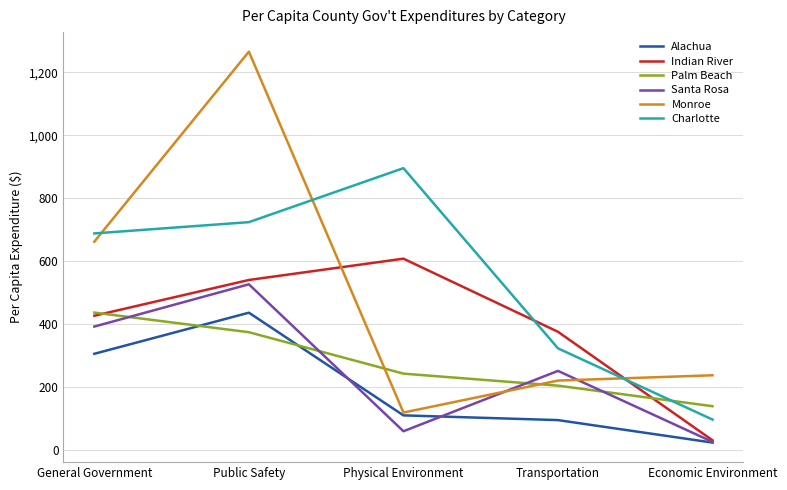

Rank the categories by Indian River value from highest to lowest.

Physical Environment, Public Safety, General Government, Transportation, Economic Environment